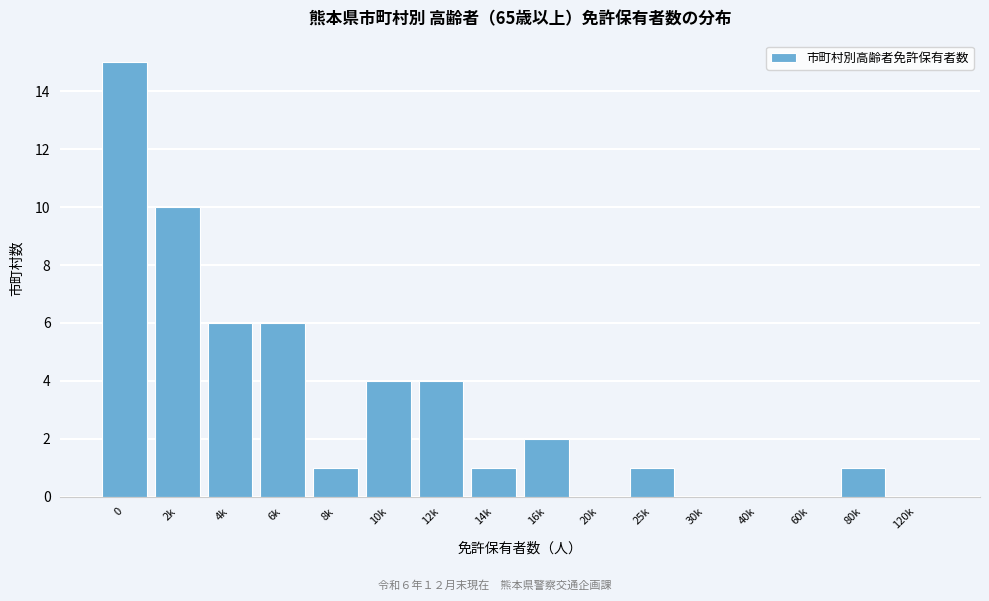

Reading left to right, transcribe all the data shown in this chart.

0=15	2k=10	4k=6	6k=6	8k=1	10k=4	12k=4	14k=1	16k=2	20k=0	25k=1	30k=0	40k=0	60k=0	80k=1	120k=0